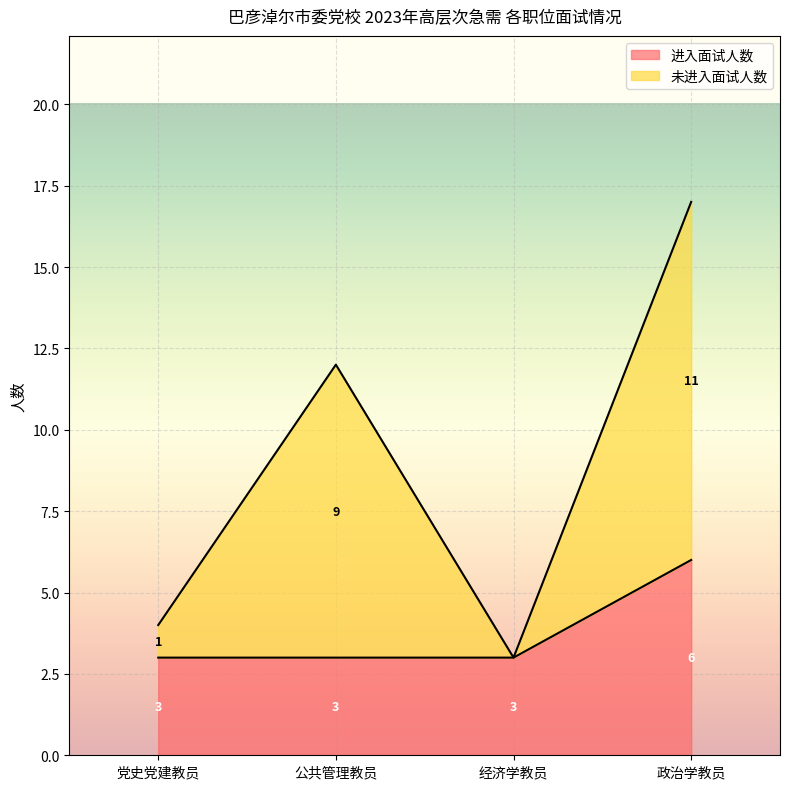

What is the value of the 进入面试人数 point at the 1st from the left?

3